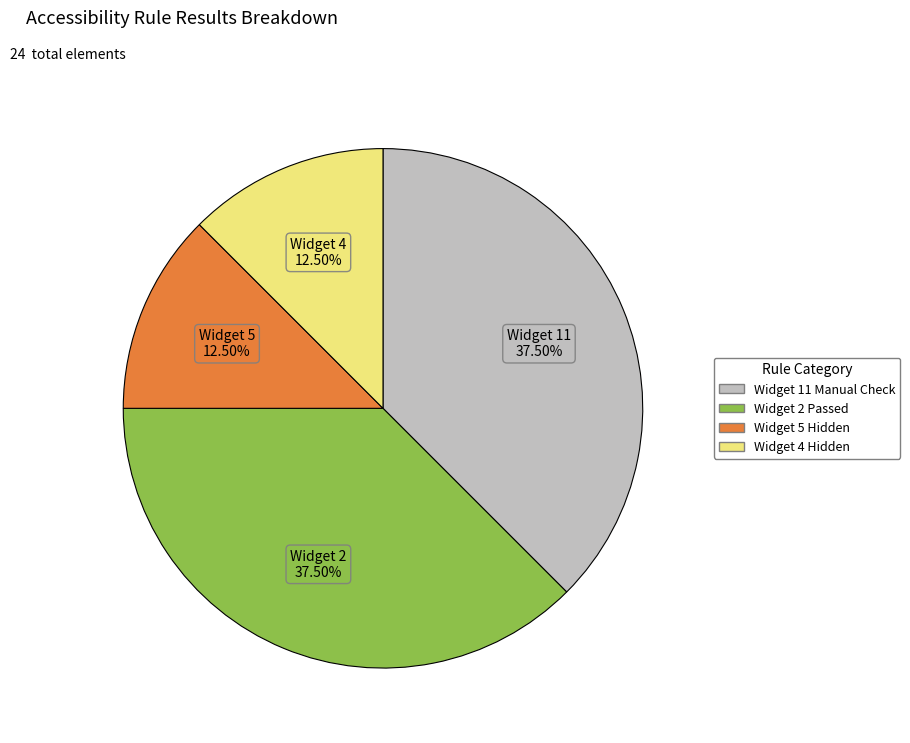

Is there any slice that represents more than half of the pie?

No